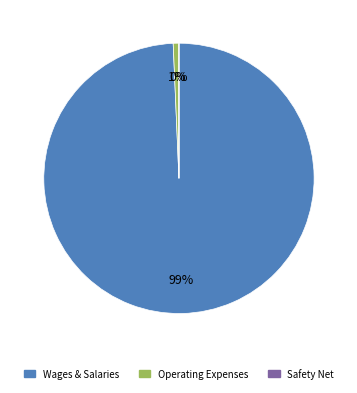

To the nearest percent, what is the difference between the largest and smallest slice percentages?

99%